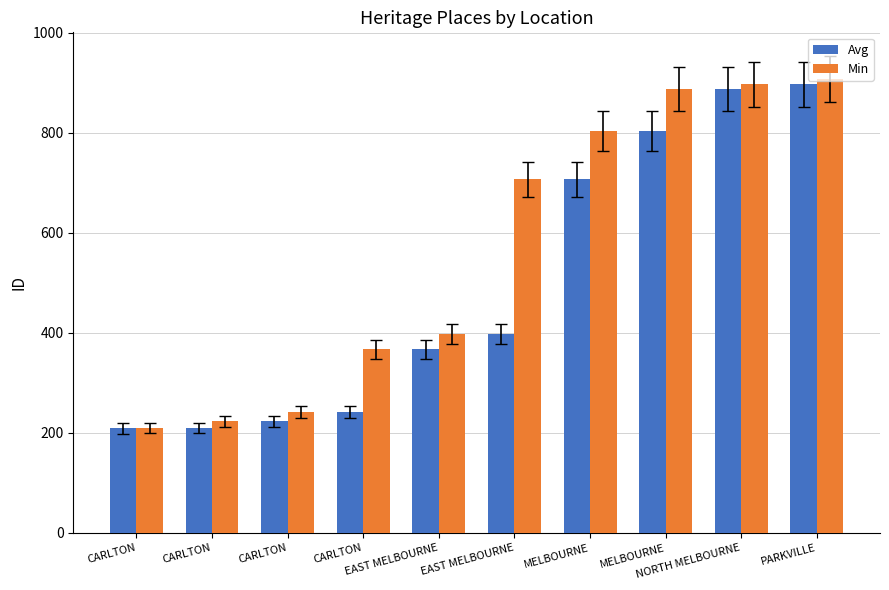

How many bars are there in total?

20